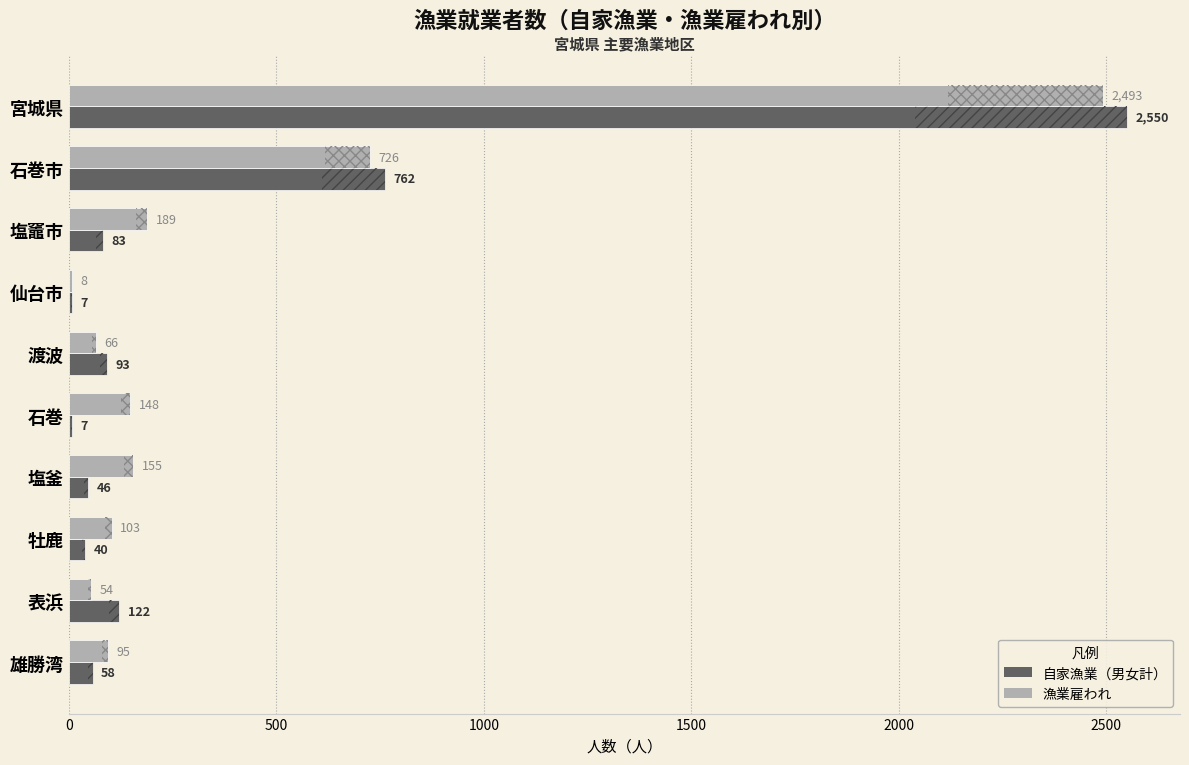

What is the sum of all 自家漁業（男女計） values?

3768